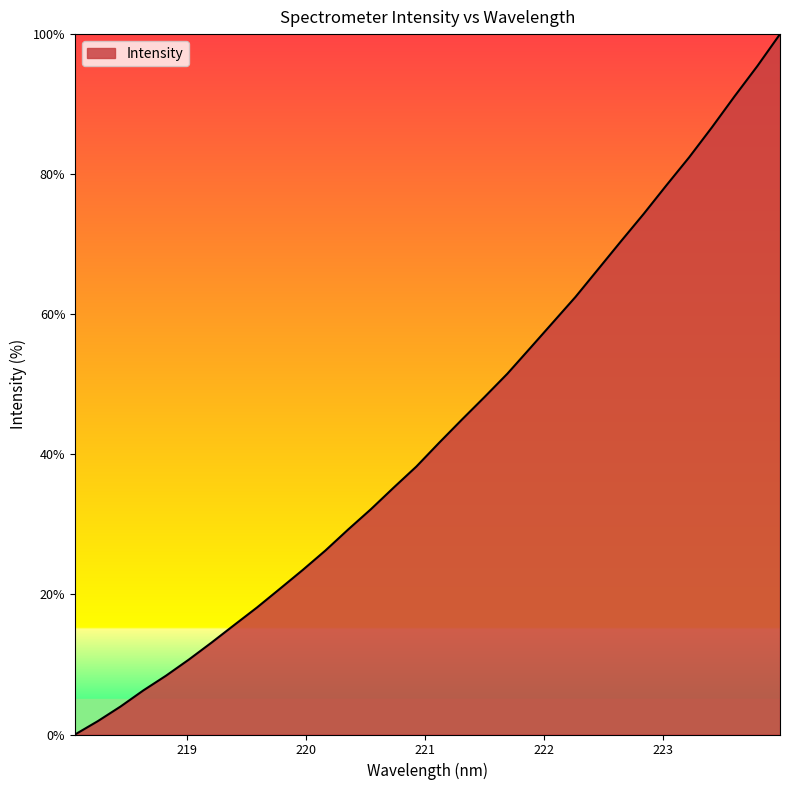

Reading left to right, transcribe all the data shown in this chart.

0.0	1.9	4.0	6.3	8.4	10.7	13.1	15.6	18.1	20.8	23.5	26.3	29.3	32.2	35.2	38.3	41.6	45.0	48.2	51.5	55.1	58.8	62.5	66.4	70.4	74.3	78.4	82.4	86.7	91.1	95.4	100.0